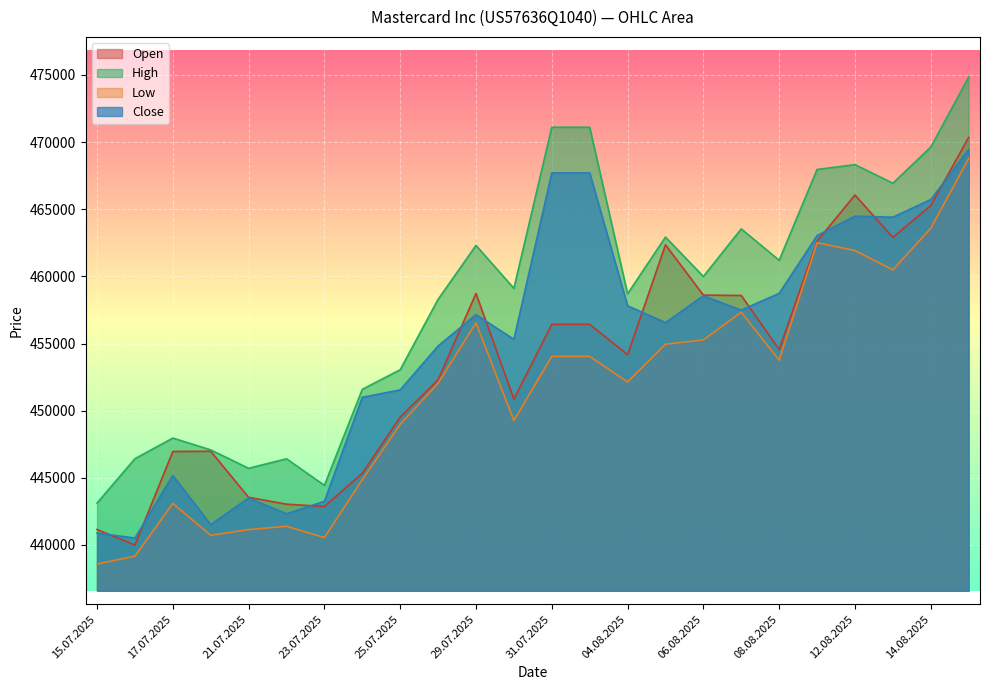

True or false: Low has a value of 452135 at 04.08.2025.

True